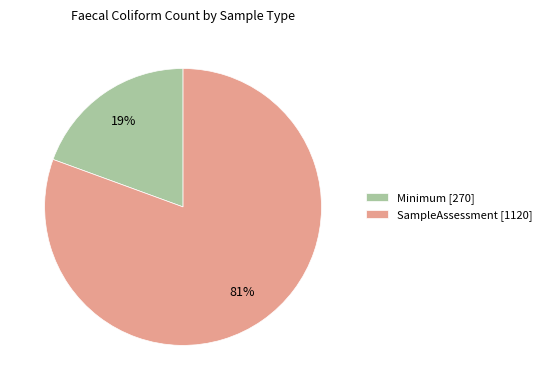

True or false: Minimum accounts for 9% of the total.

False